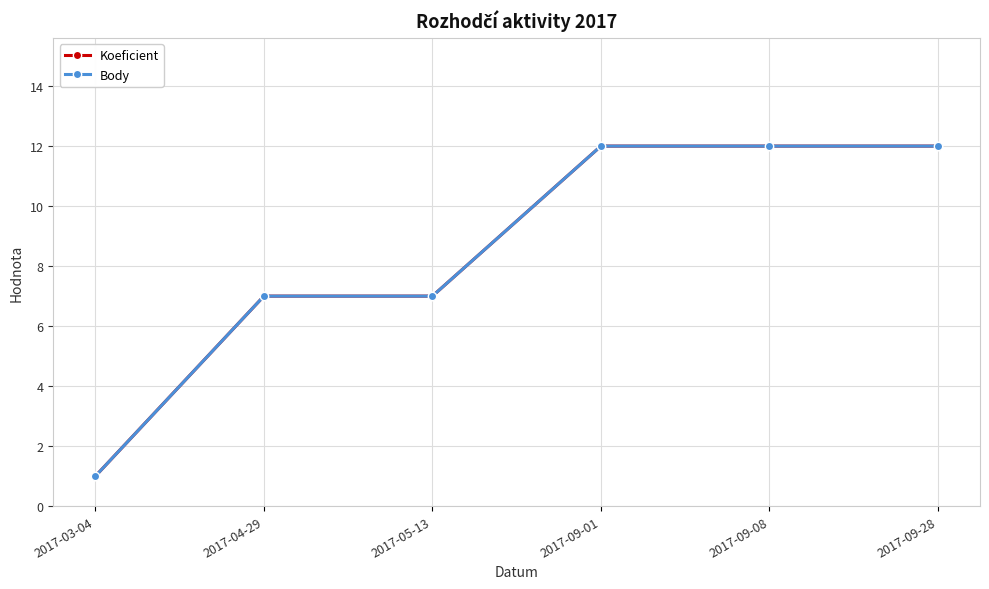

What is the label of the 6th point from the left?

2017-09-28